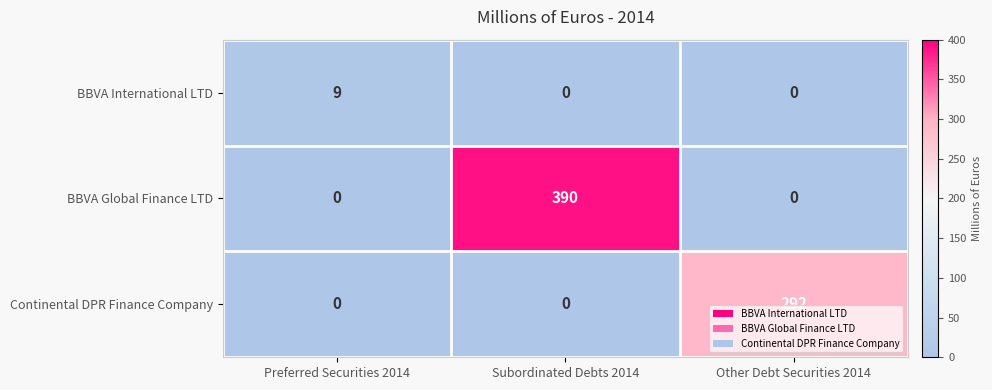

What is the greatest value displayed?

390